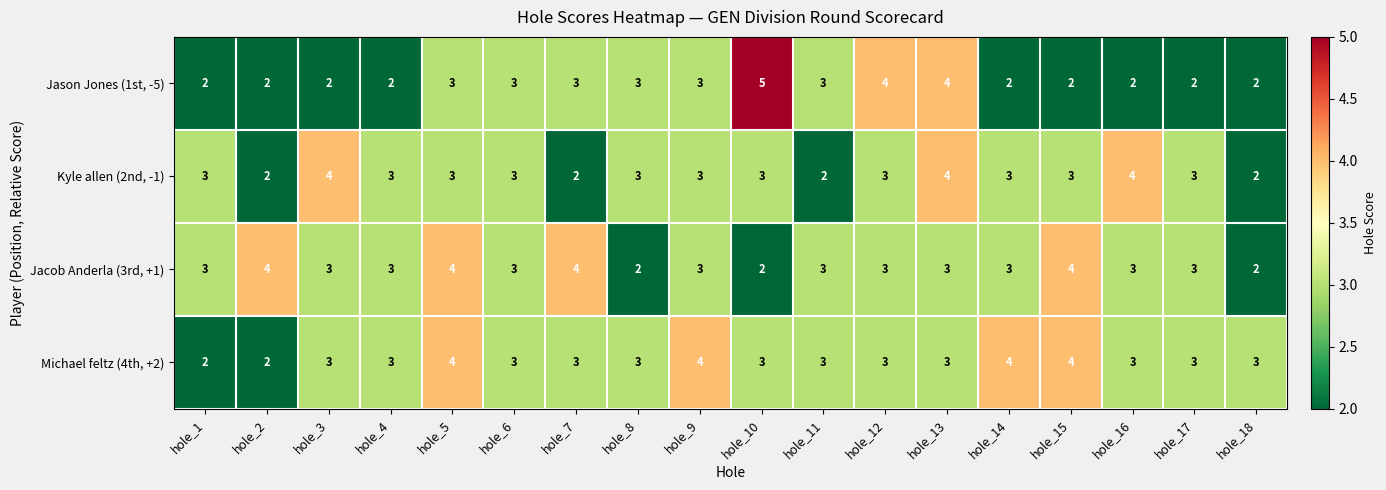

How many Kyle allen (2nd, -1) values are between 3 and 4?

14